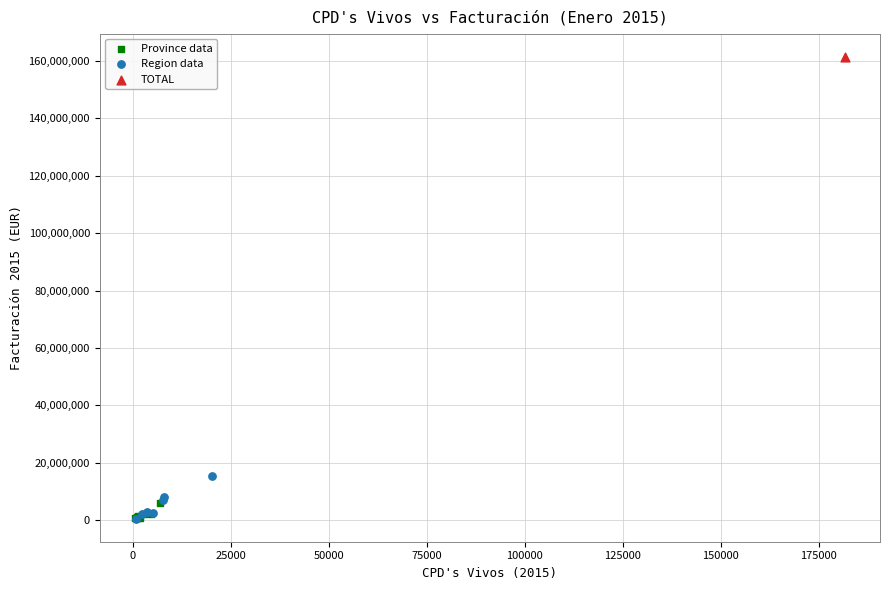

Which series reaches the maximum Y coordinate?

TOTAL